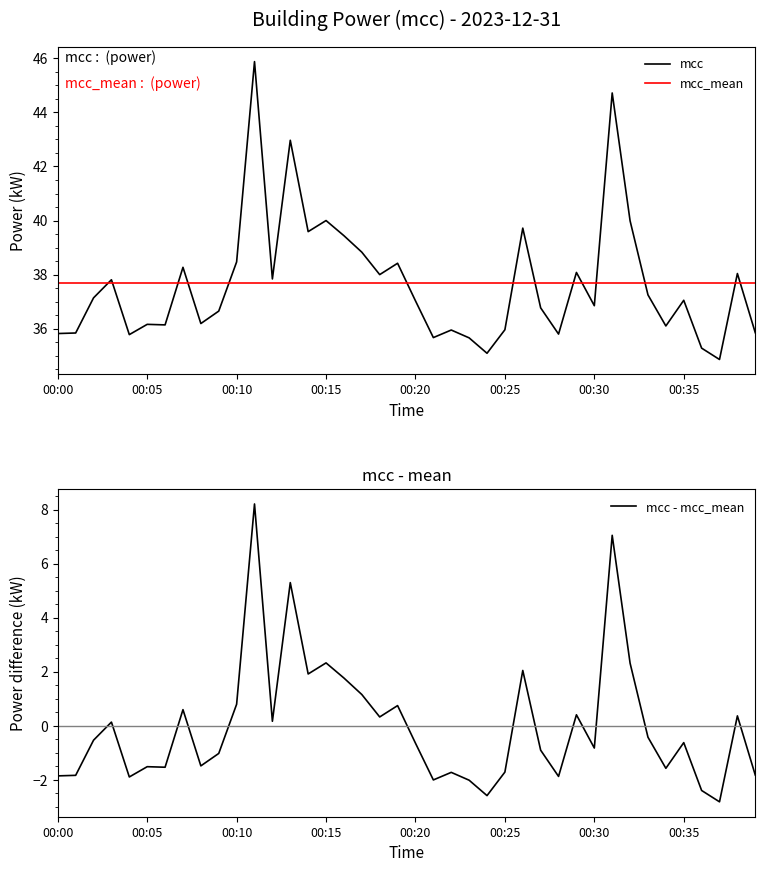

Which series ends up on top after the final intersection of mcc and mcc_mean?

mcc_mean